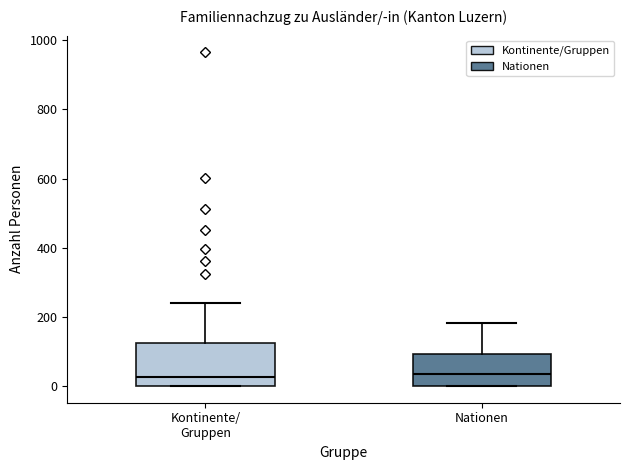

Reading left to right, transcribe this box plot: for each box, give where its median line is, the range the box spans, and where its two whiskers end, as read against the y-axis. The values are not printed on the chart, so give them approximately, as read against the axis.

Kontinente/ Gruppen: median 20, box 0 to 120, whiskers 0 to 240
Nationen: median 40, box 0 to 100, whiskers 0 to 180